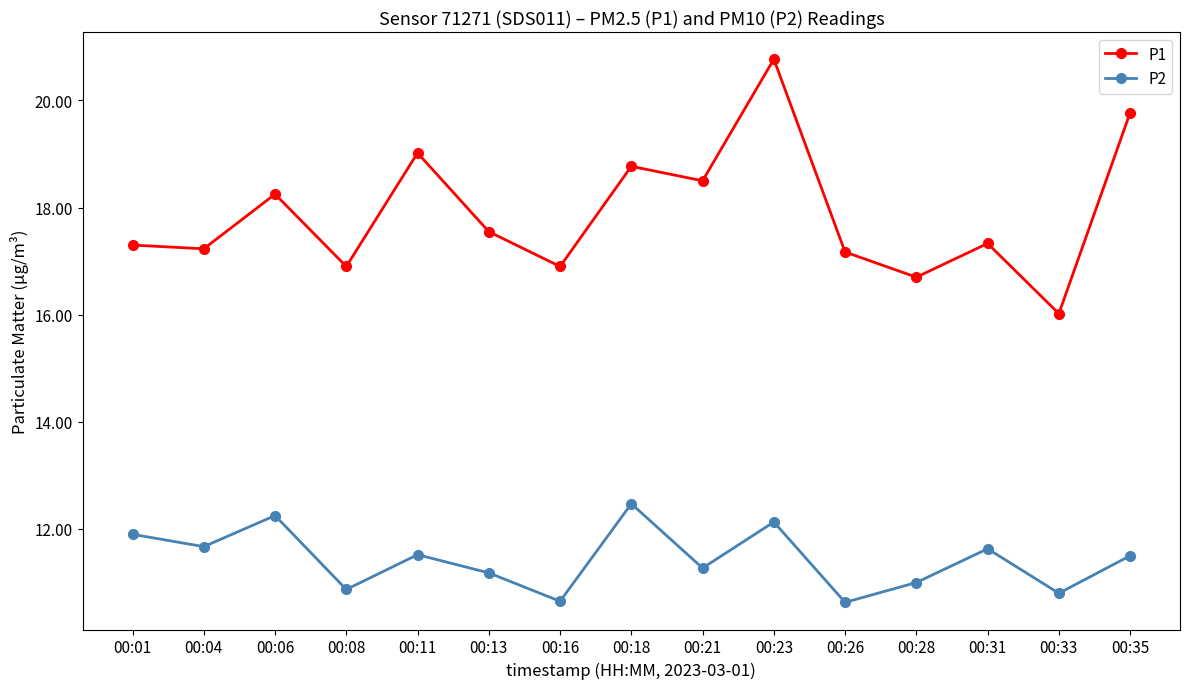

How many values in the P1 series are below 17?

4